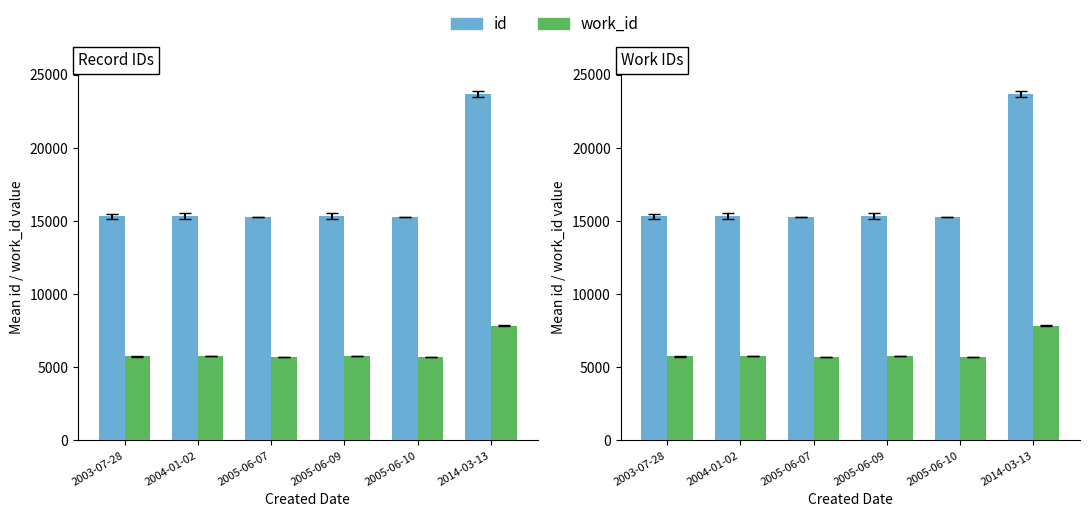

The value of work_id at 2005-06-07 is 5729.5. True or false?

True